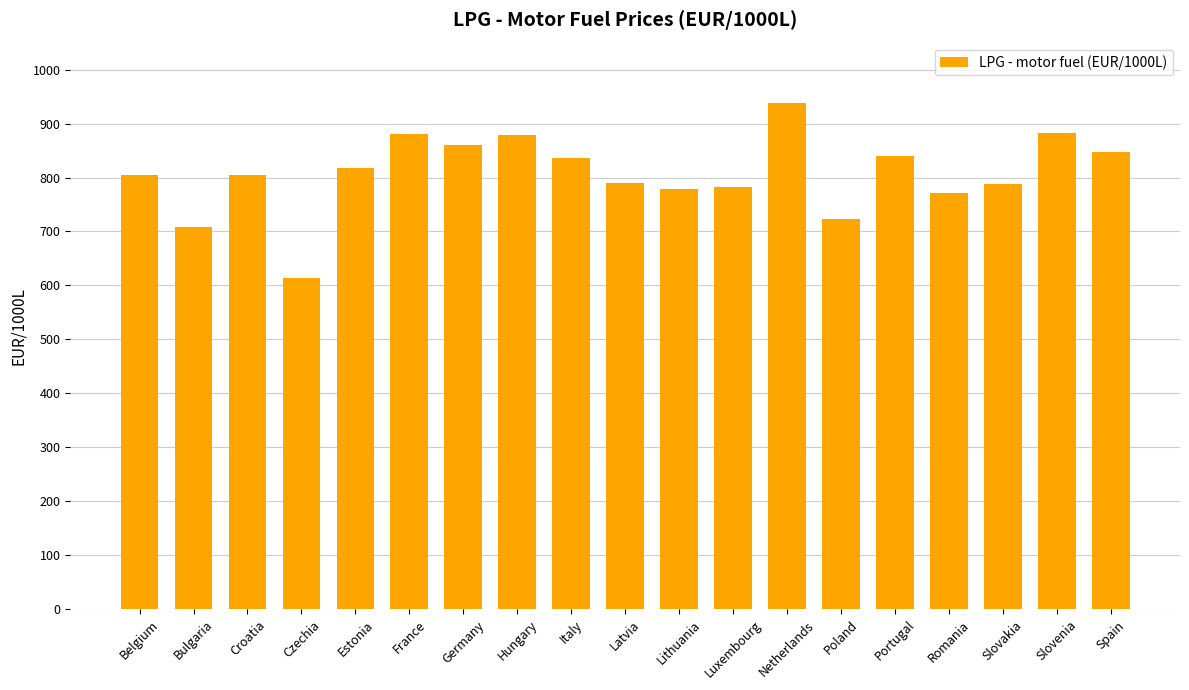

Which has a higher value, Bulgaria or Hungary?

Hungary